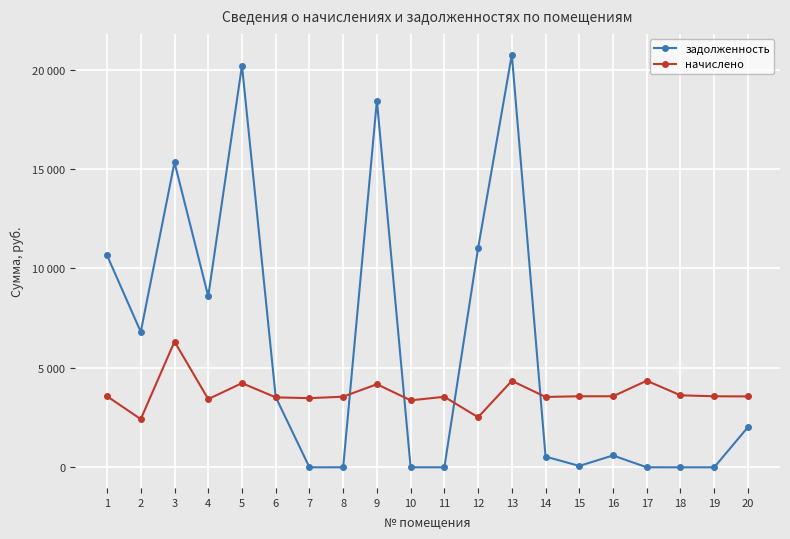

Where is the first local minimum for задолженность?

2